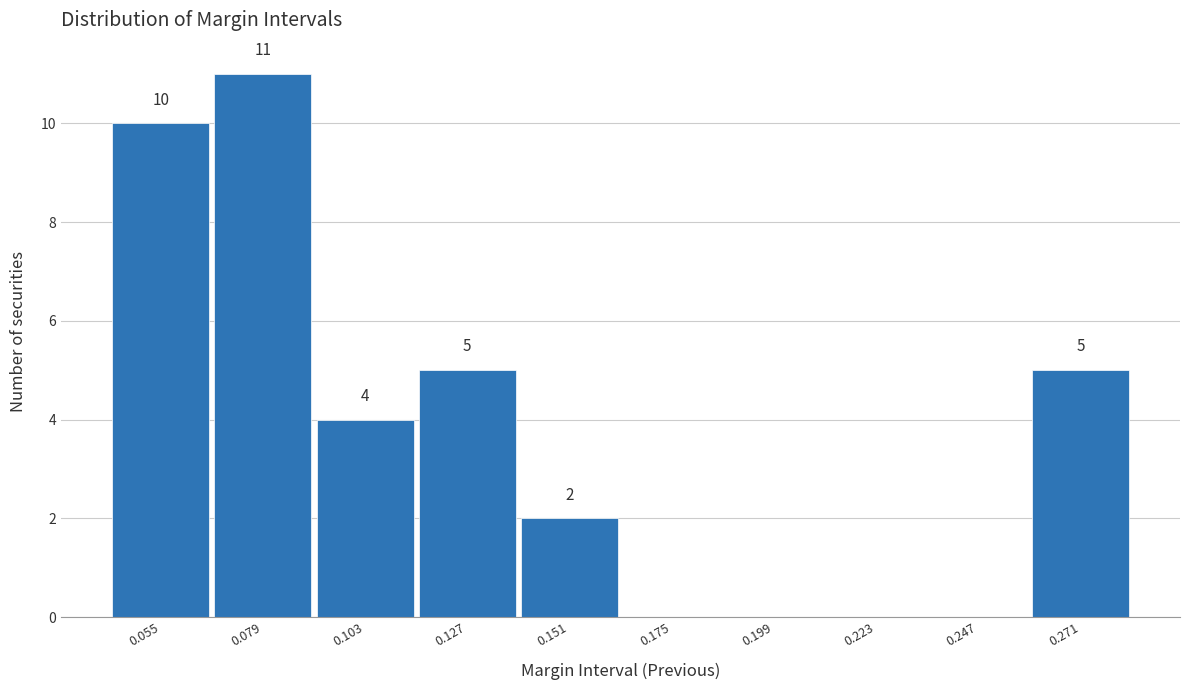

Over which range of the x-axis is the bar tallest?

0.065 to 0.090